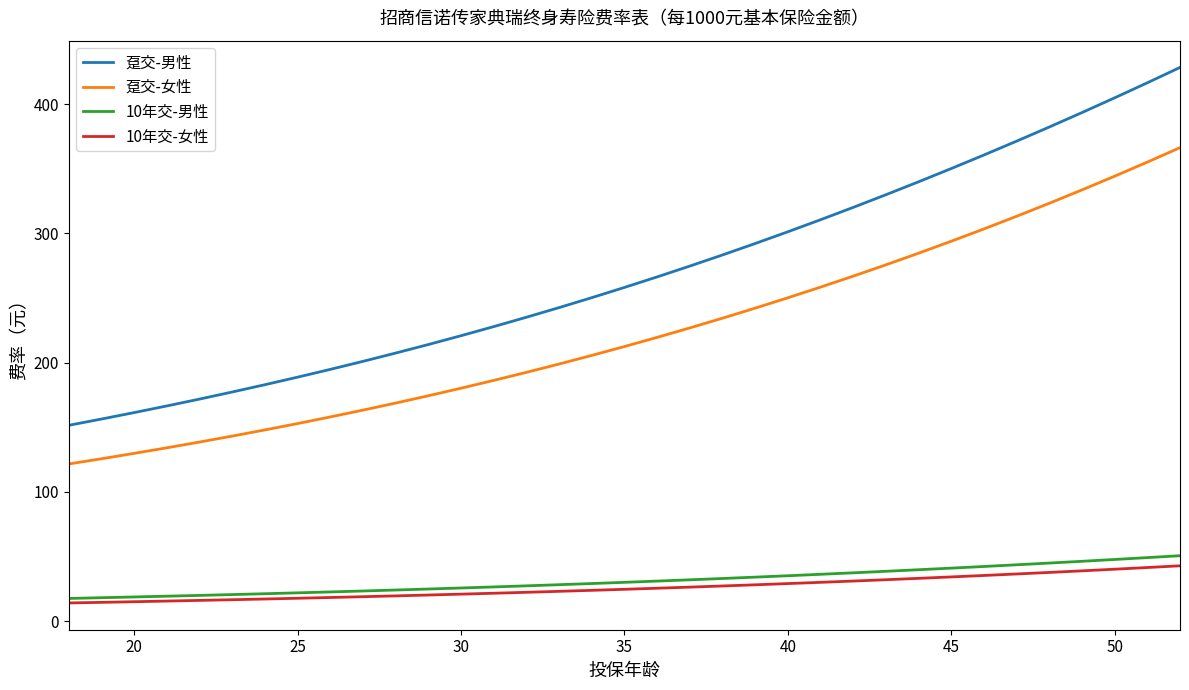

Is this an area chart (filled region under the line)?

No